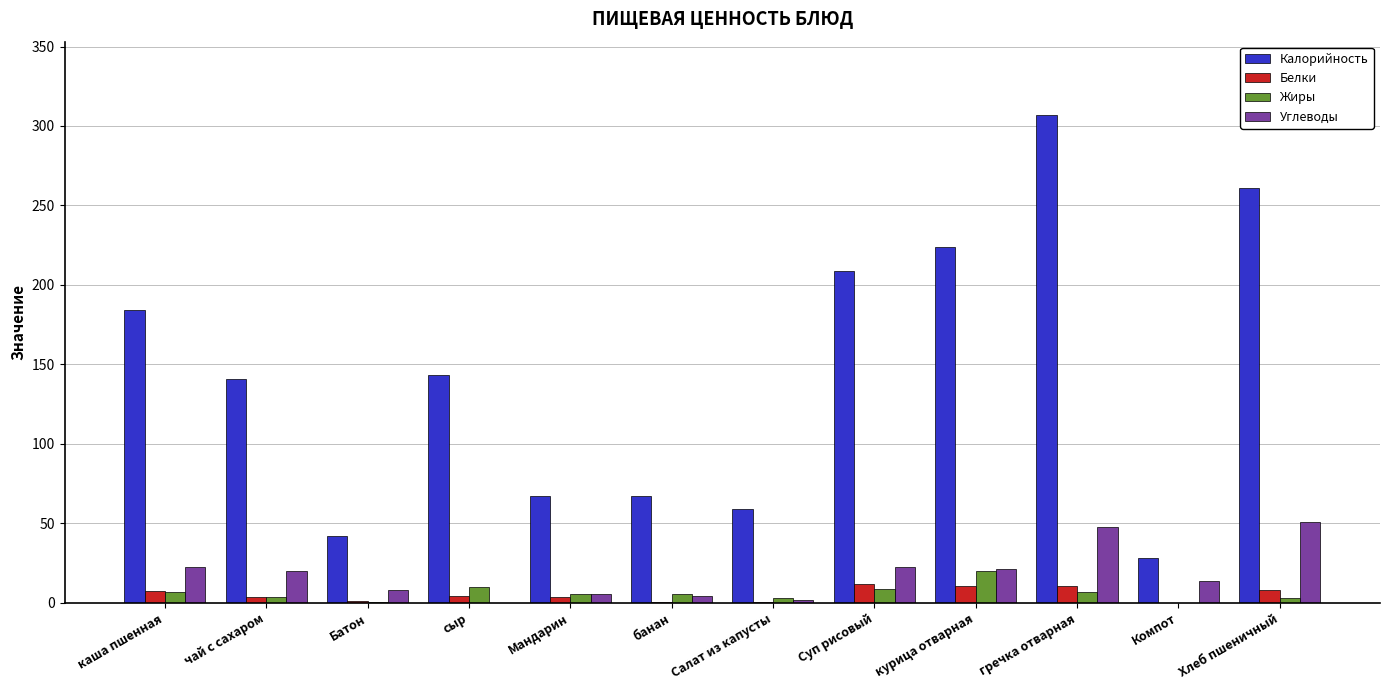

What is the highest value of the Углеводы series?

51.0